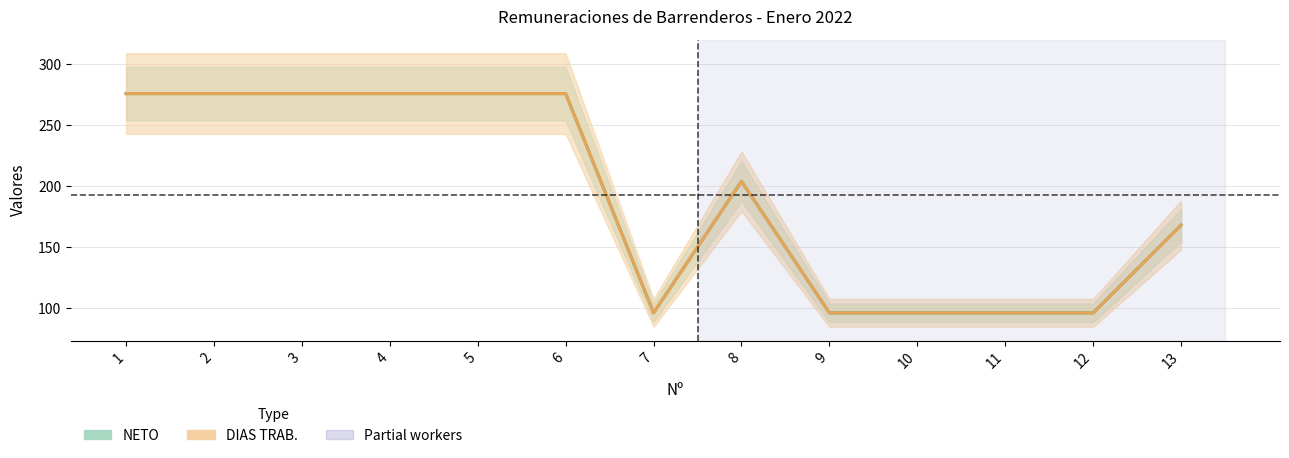

True or false: NETO and DIAS TRAB. intersect in this chart.

False